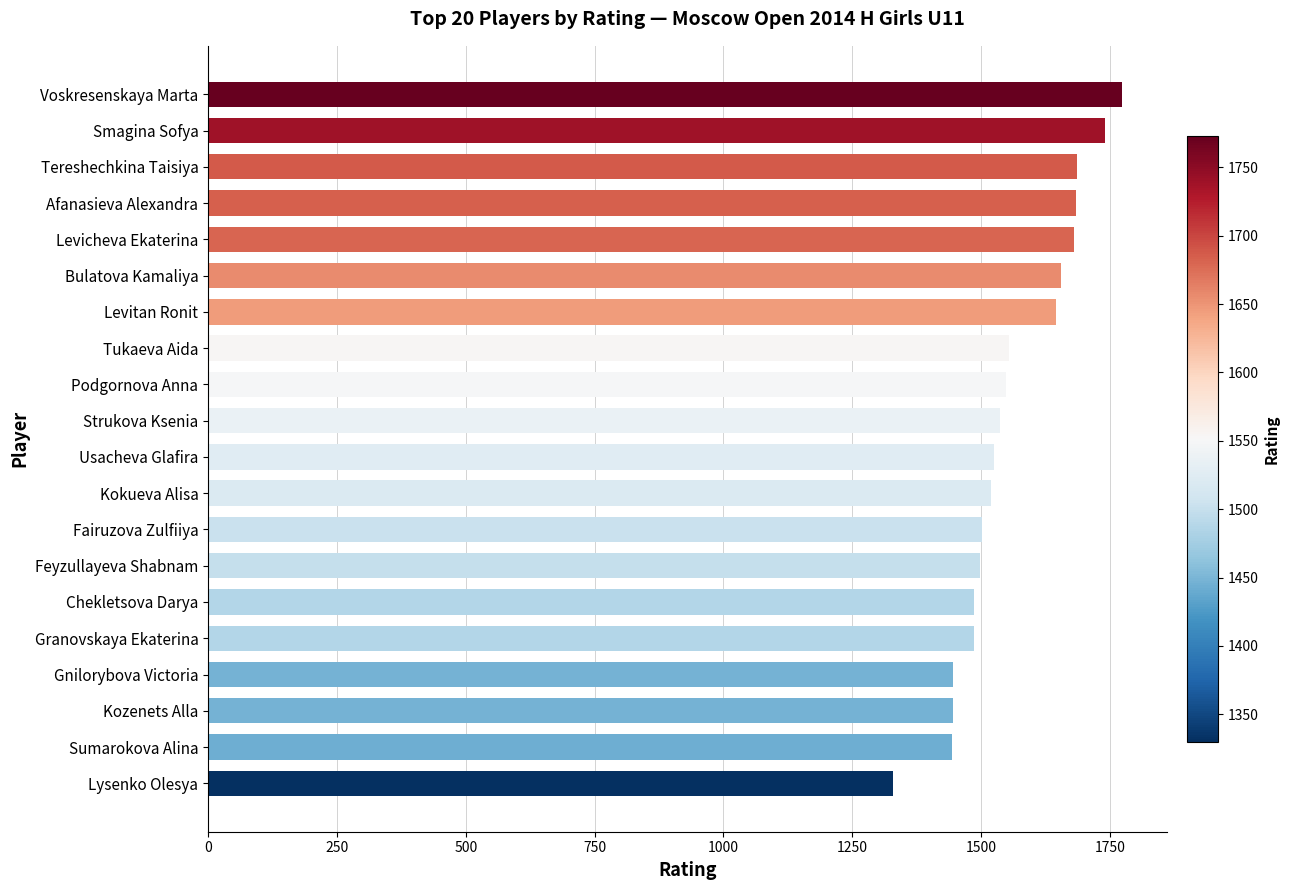

Read the value at Afanasieva Alexandra, to the nearest 5.

1685